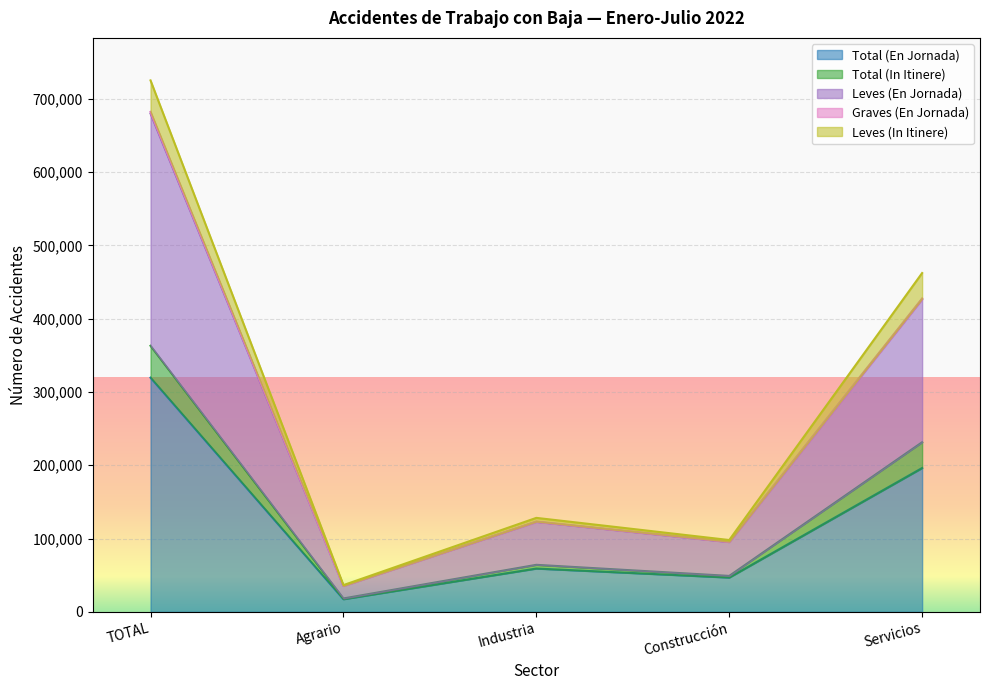

The Leves (In Itinere) series shows 128242 at Industria. True or false?

True